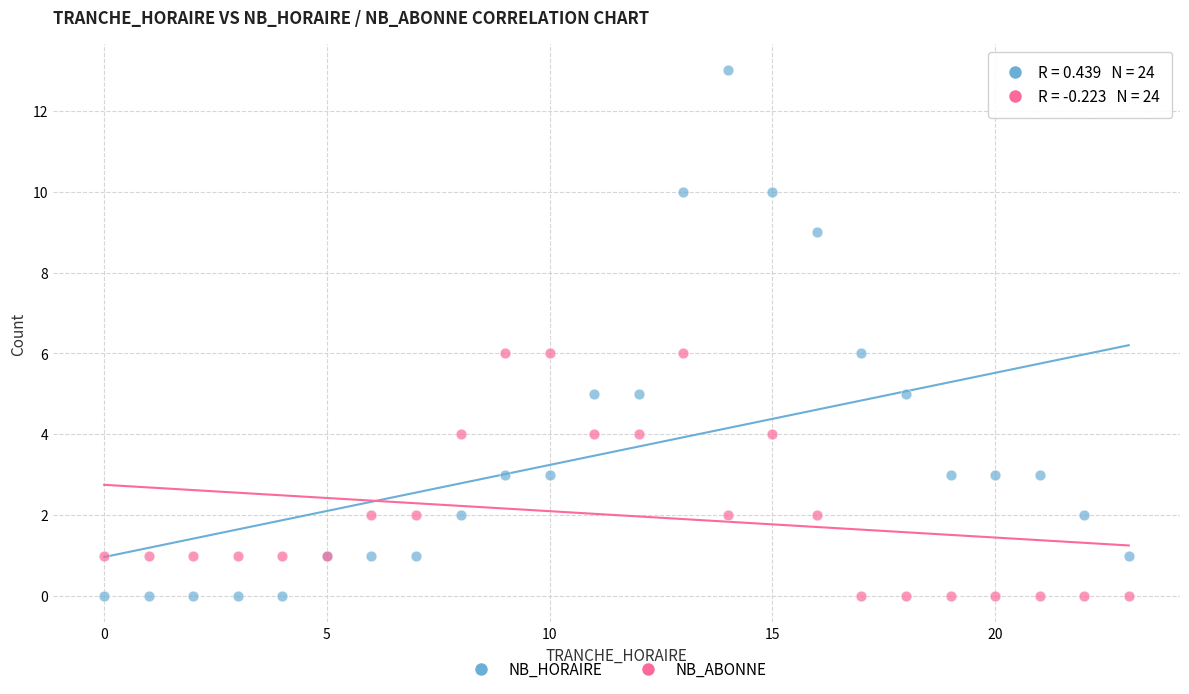

Which series has the widest spread of Y values?

NB_HORAIRE